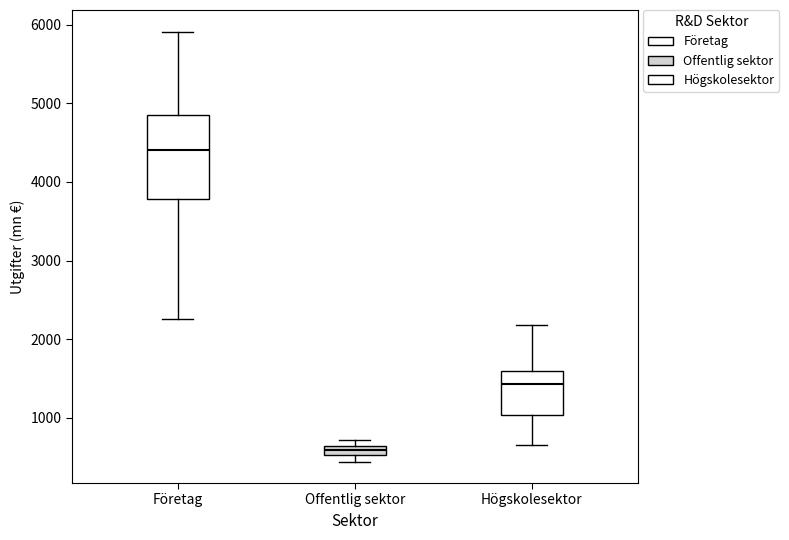

Which box is the tallest, from its lower edge to its upper edge?

Företag